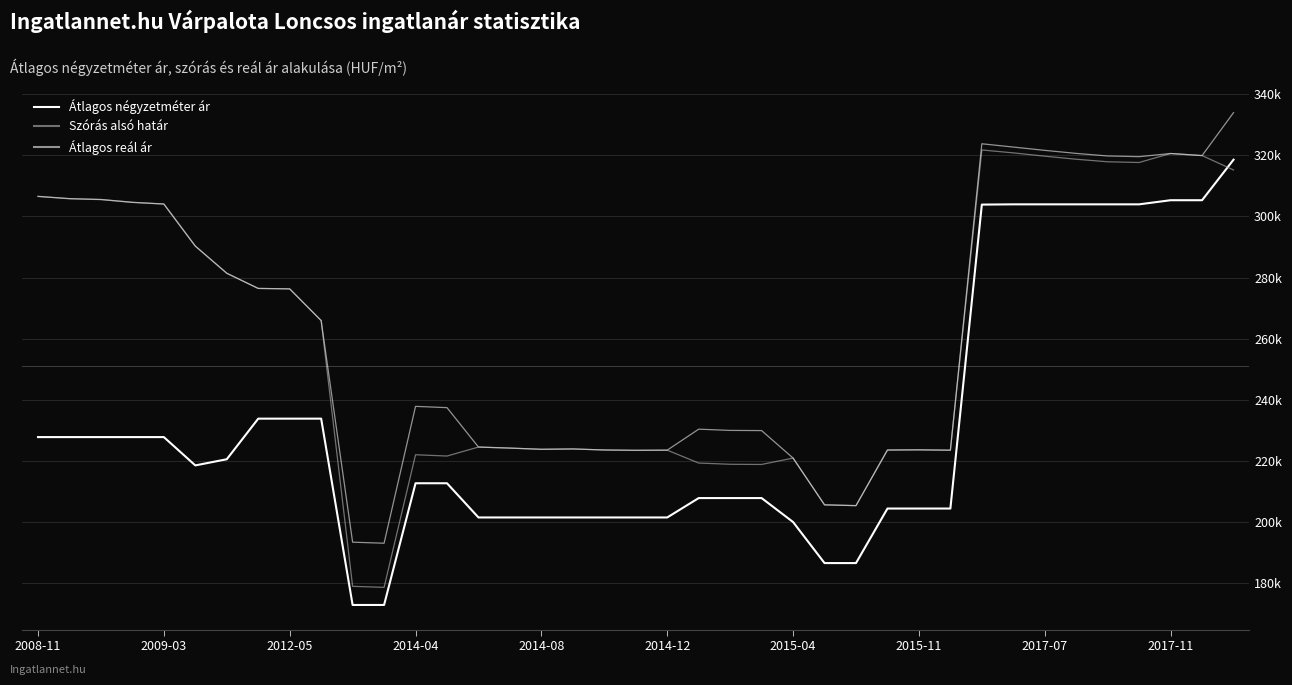

True or false: Átlagos reál ár has more than 0 interior local peaks.

True